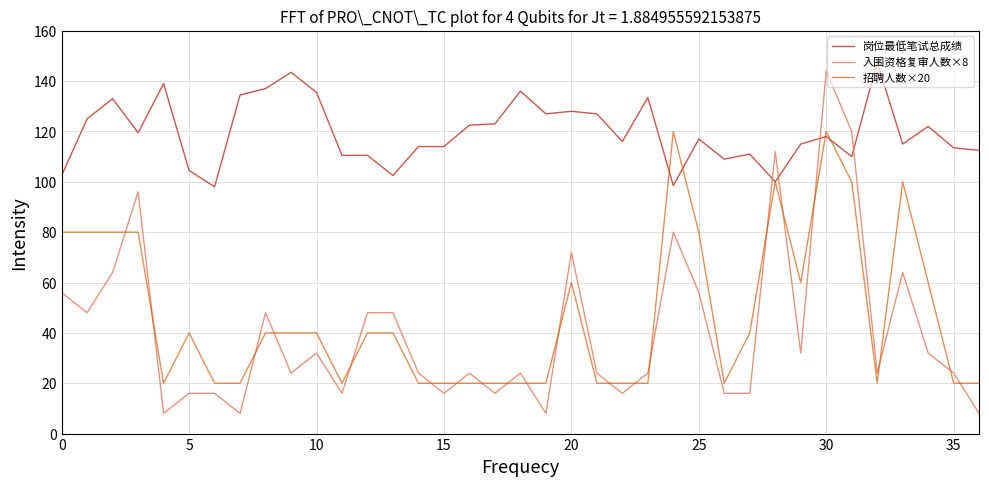

Which series has the widest spread of values?

入围资格复审人数×8